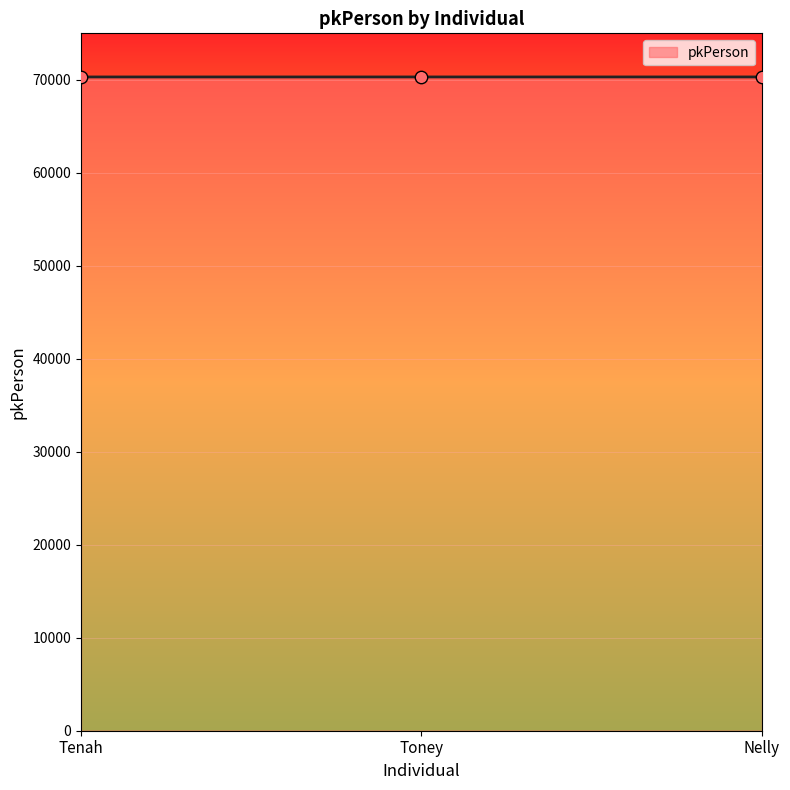

Approximately how many times larger is the value at Tenah compared to Nelly?

1.0